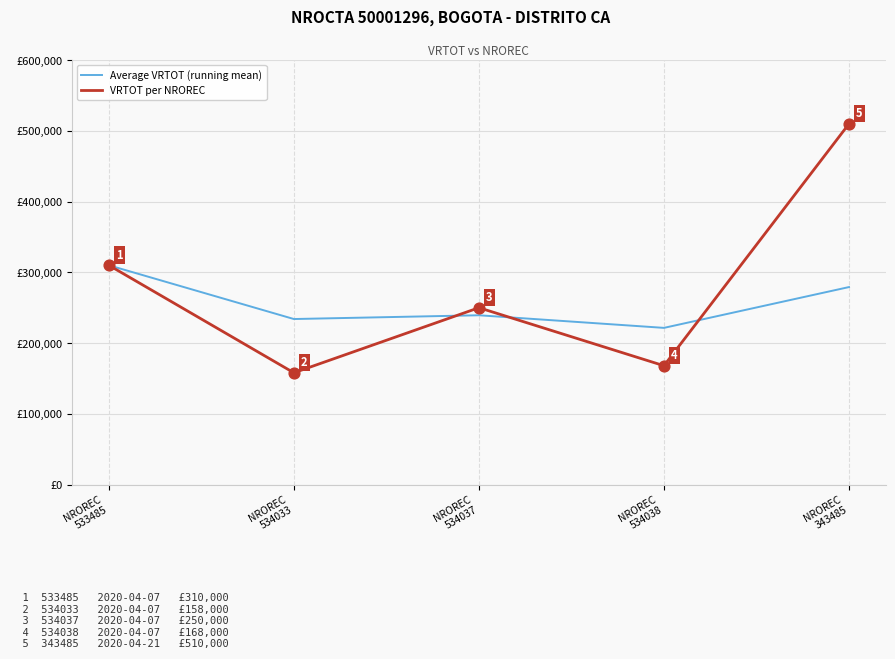

At which category is the sum across all series the highest?

NROREC
343485